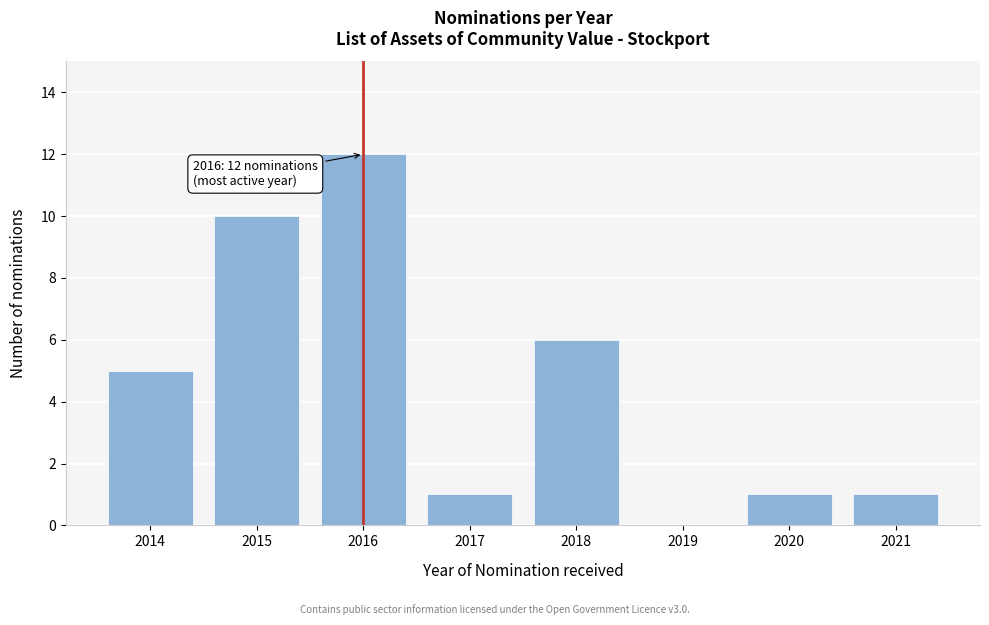

Reading left to right, list all the values displayed in this chart.

2014=5	2015=10	2016=12	2017=1	2018=6	2019=0	2020=1	2021=1